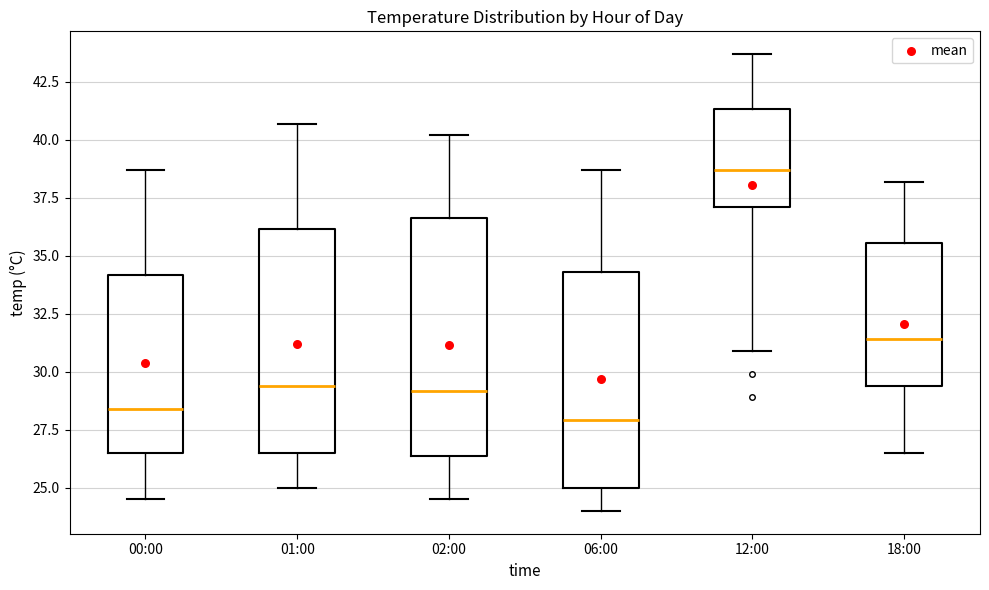

Which box is the tallest, from its lower edge to its upper edge?

02:00